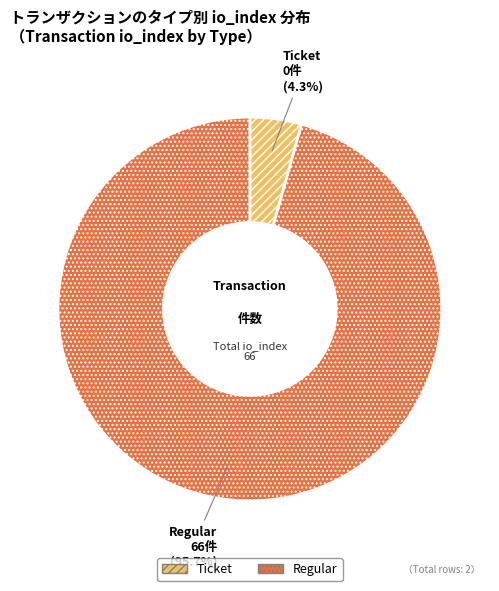

To the nearest percent, what is the combined percentage of Regular and Ticket?

100%